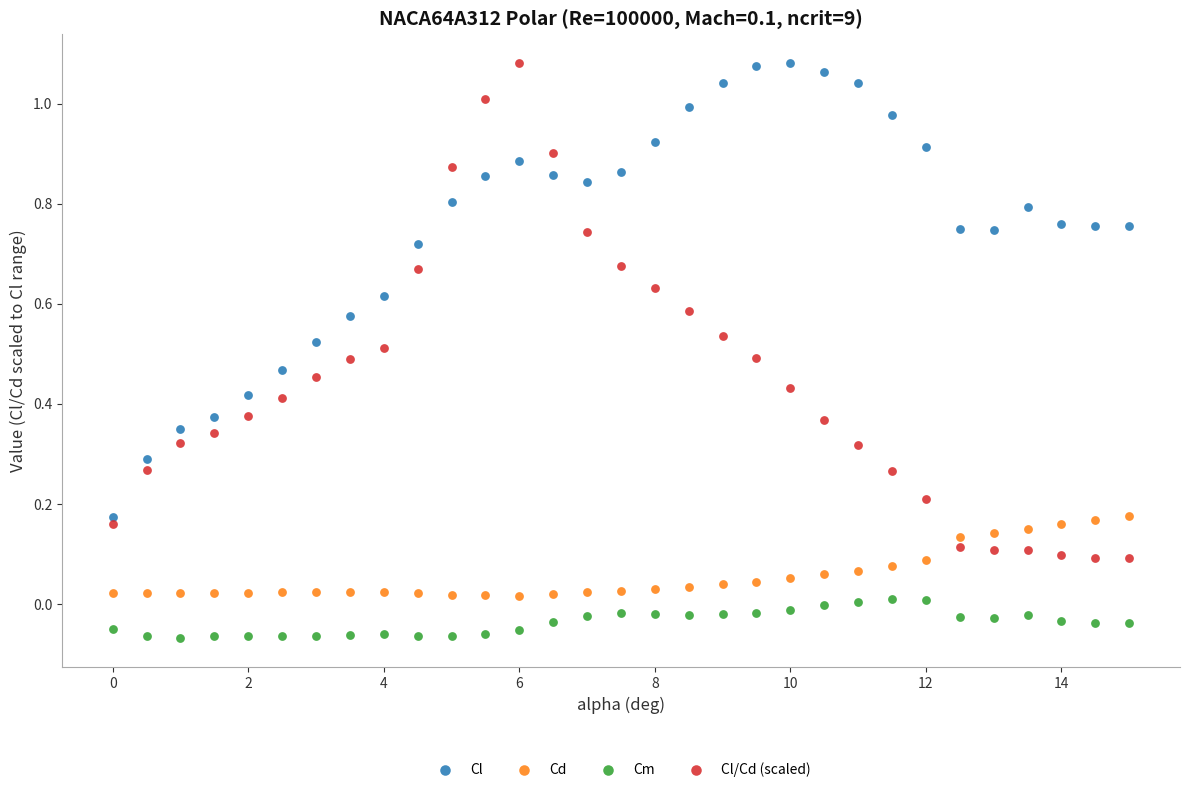

Across all data points, what is the range of X values (max minus min)?

15.0